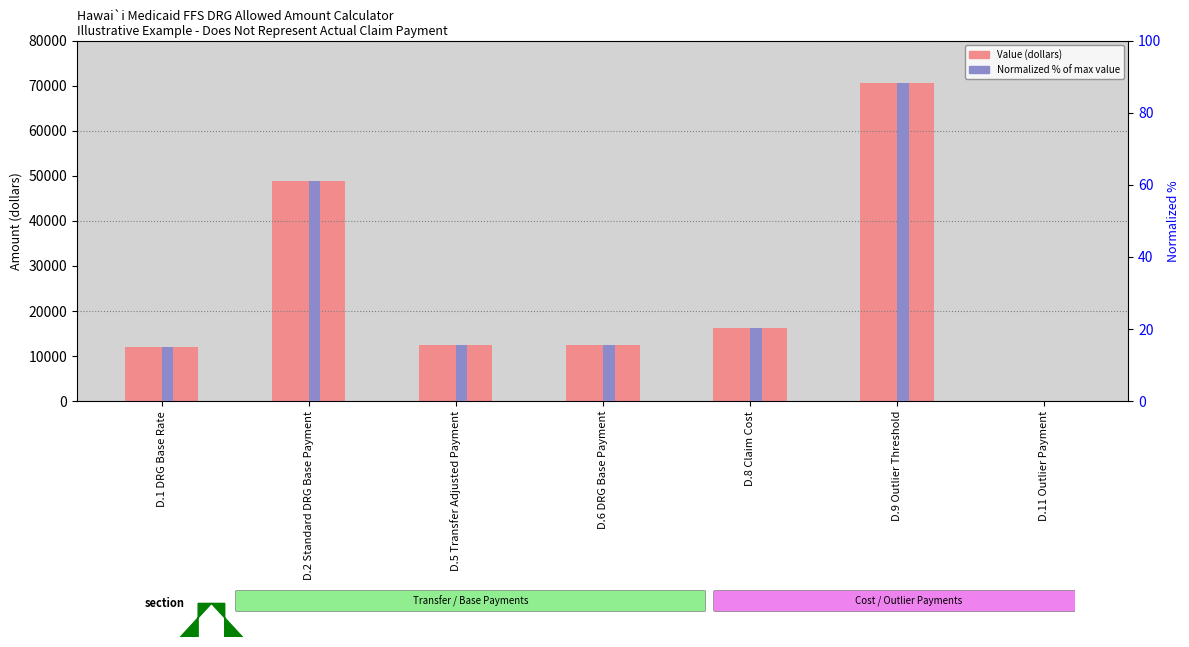

Reading left to right, list all the values displayed in this chart.

Value (dollars): D.1 DRG Base Rate=12034.4	D.2 Standard DRG Base Payment=48761.1	D.5 Transfer Adjusted Payment=12502.8	D.6 DRG Base Payment=12502.8	D.8 Claim Cost=16300.0	D.9 Outlier Threshold=70502.8	D.11 Outlier Payment=0.0
Normalized % of max: D.1 DRG Base Rate=15.0	D.2 Standard DRG Base Payment=61.0	D.5 Transfer Adjusted Payment=15.6	D.6 DRG Base Payment=15.6	D.8 Claim Cost=20.4	D.9 Outlier Threshold=88.1	D.11 Outlier Payment=0.0